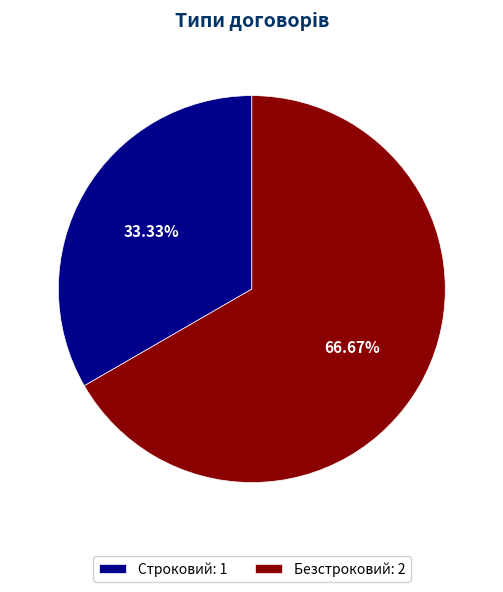

Combined, do Безстроковий and Строковий account for over 50%?

Yes